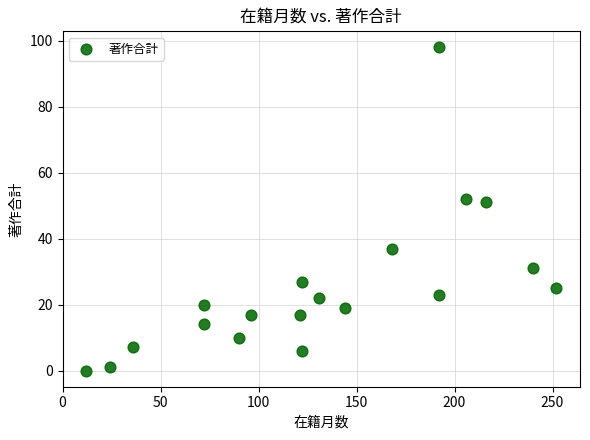

What is the range of Y values (max minus min)?

98